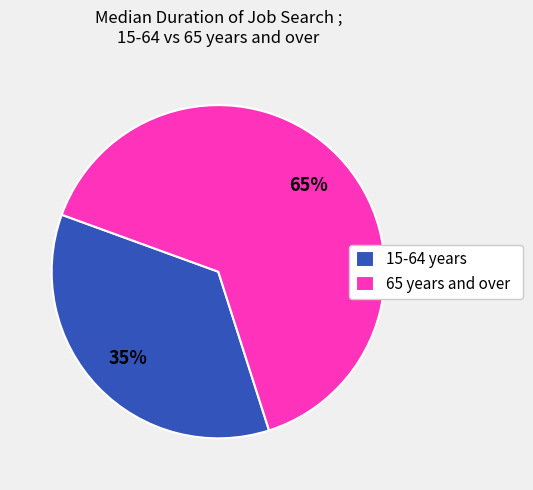

Combined, do 65 years and over and 15-64 years account for over 50%?

Yes